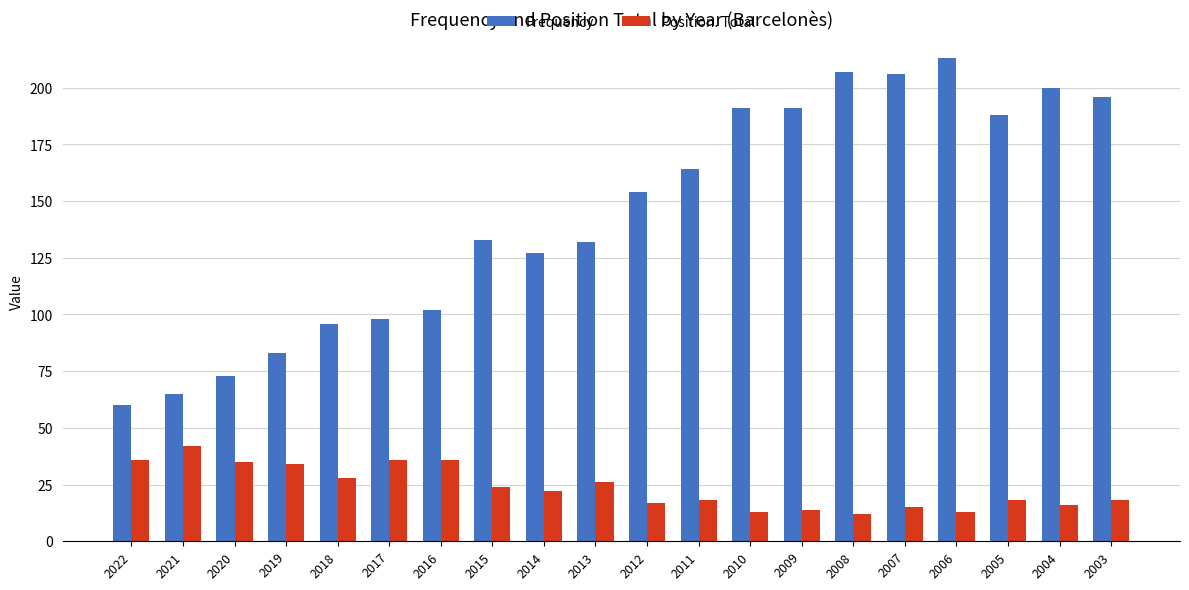

What is the sum of all Frequency values?

2879